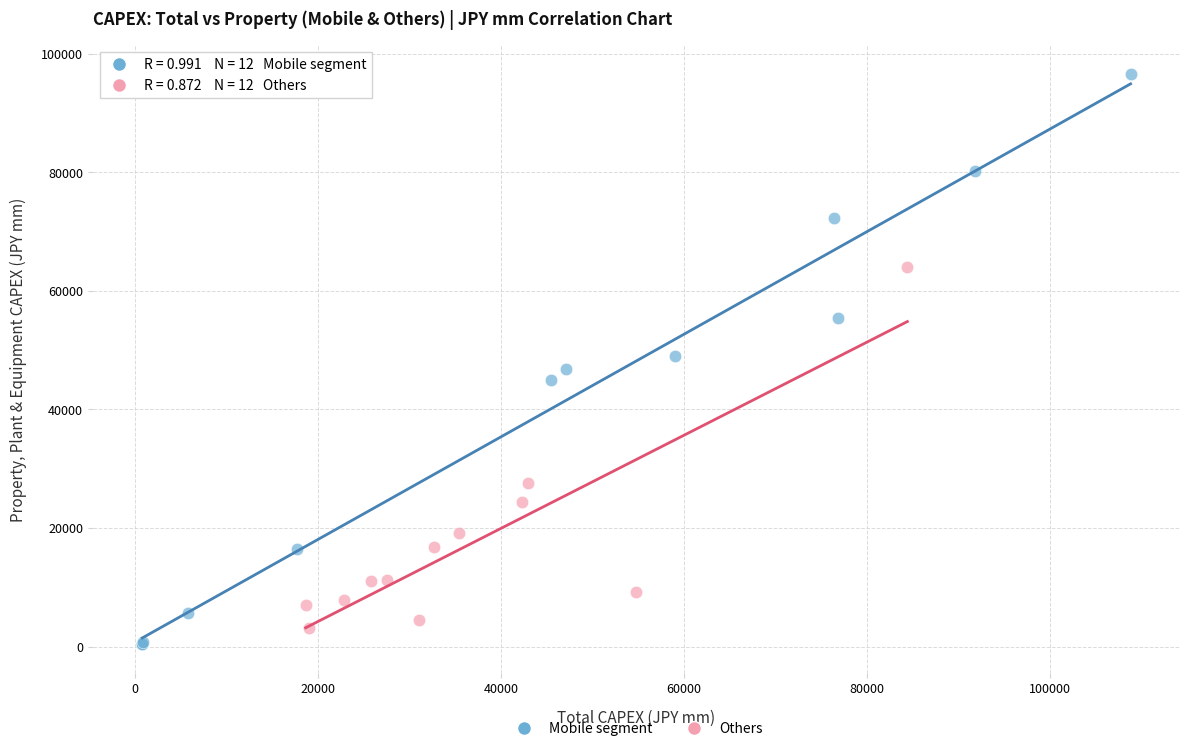

Which series has the widest spread of Y values?

Mobile segment